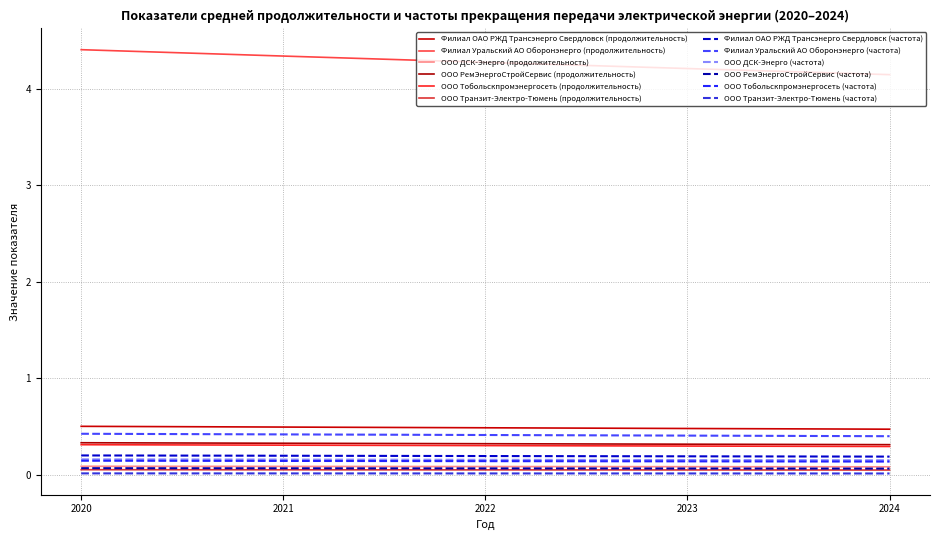

Is this an area chart (filled region under the line)?

No